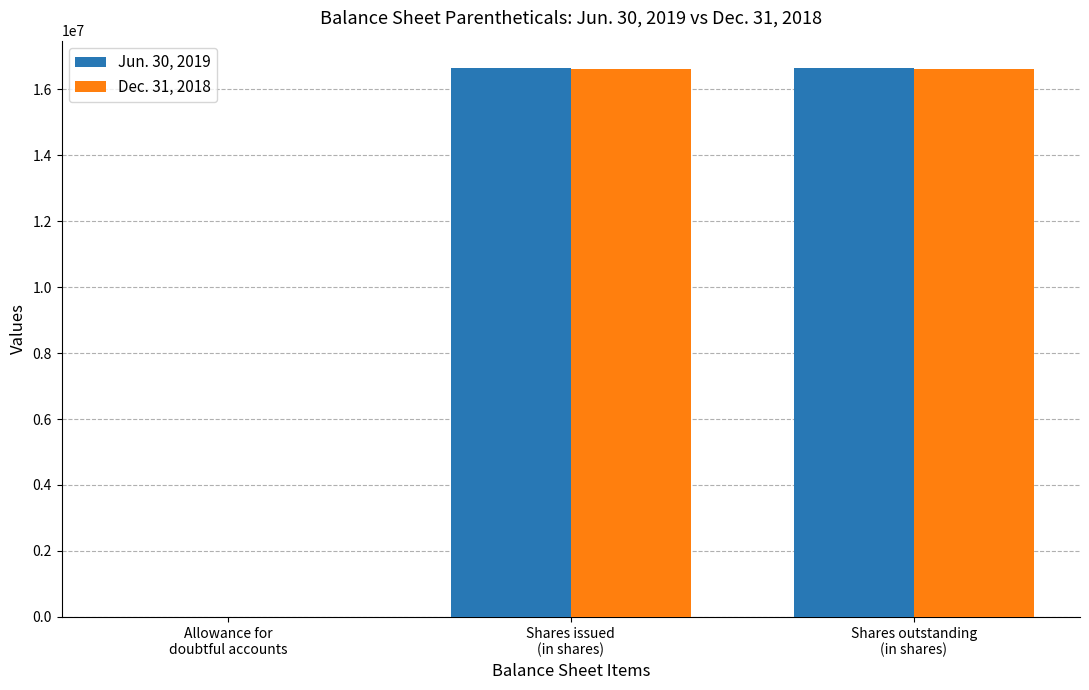

The Dec. 31, 2018 series shows 5110993 at Shares issued
(in shares). True or false?

False